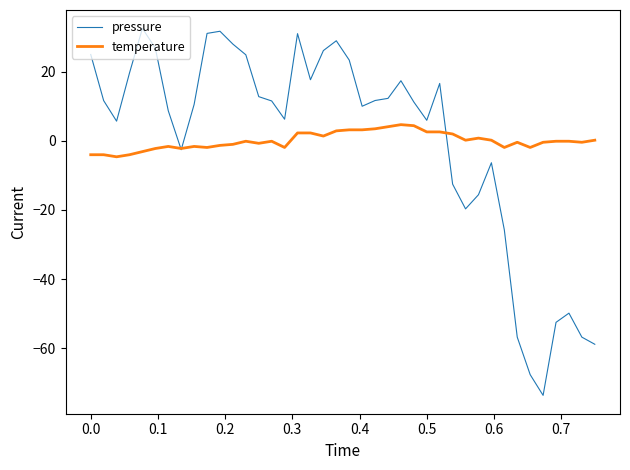

Which series has the widest spread of values?

pressure